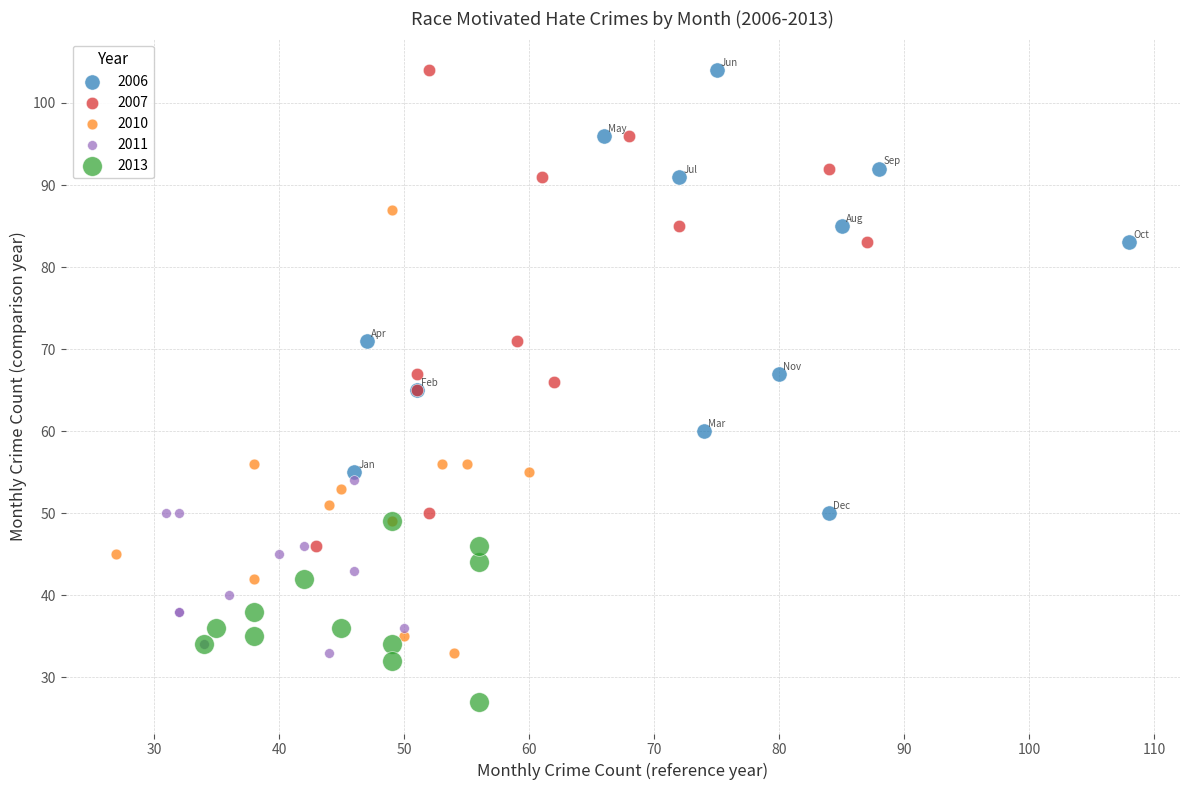

Which series reaches the minimum Y coordinate?

2013